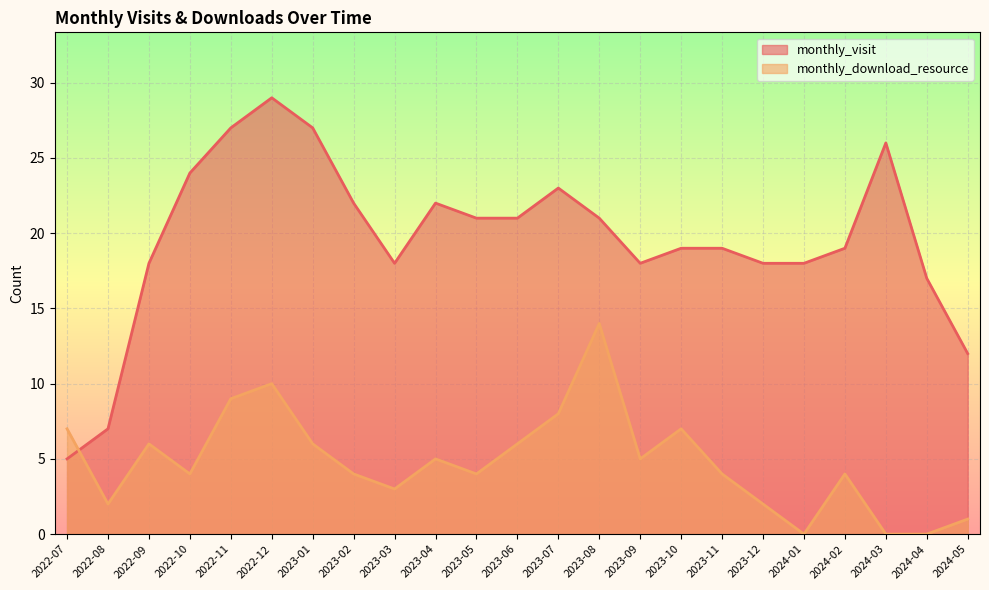

Rank the series by their average value, from highest to lowest.

monthly_visit, monthly_download_resource